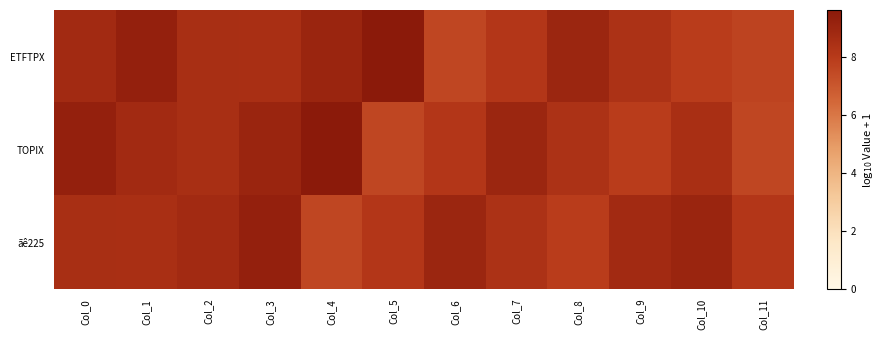

Reading left to right, transcribe all the data shown in this chart.

ETFTPX: Col_0=8.8	Col_1=9.3	Col_2=8.6	Col_3=8.5	Col_4=9.1	Col_5=9.6	Col_6=7.6	Col_7=8.2	Col_8=9.0	Col_9=8.4	Col_10=7.9	Col_11=7.7
TOPIX: Col_0=9.3	Col_1=8.8	Col_2=8.6	Col_3=9.1	Col_4=9.6	Col_5=7.6	Col_6=8.2	Col_7=9.0	Col_8=8.4	Col_9=7.9	Col_10=8.5	Col_11=7.6
ãê225: Col_0=8.6	Col_1=8.5	Col_2=8.8	Col_3=9.3	Col_4=7.6	Col_5=8.2	Col_6=9.0	Col_7=8.4	Col_8=7.9	Col_9=8.8	Col_10=9.1	Col_11=8.2